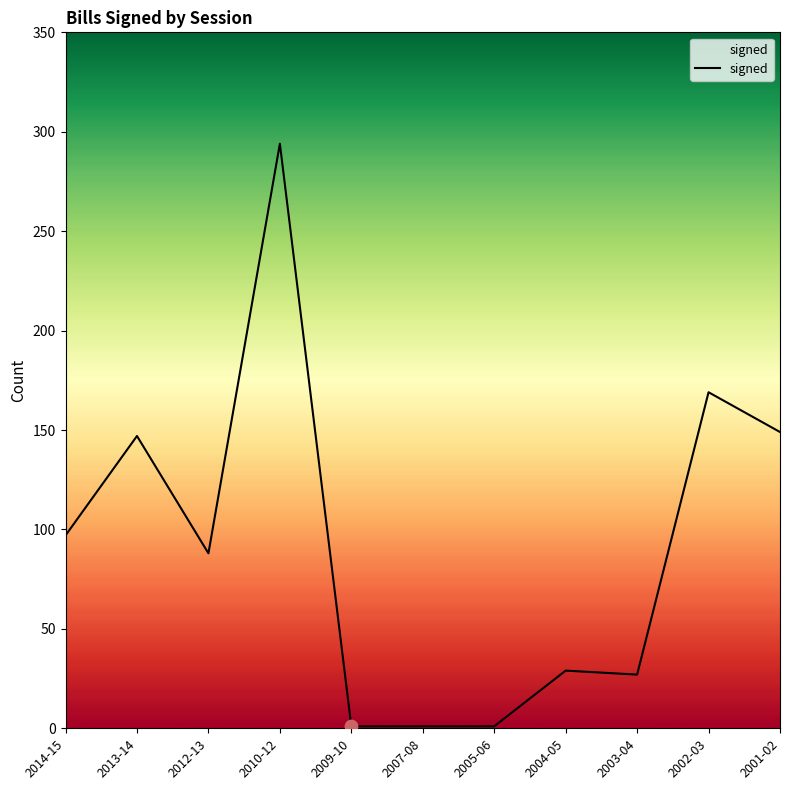

What is the ratio of the value at 2001-02 to the value at 2010-12?

0.5